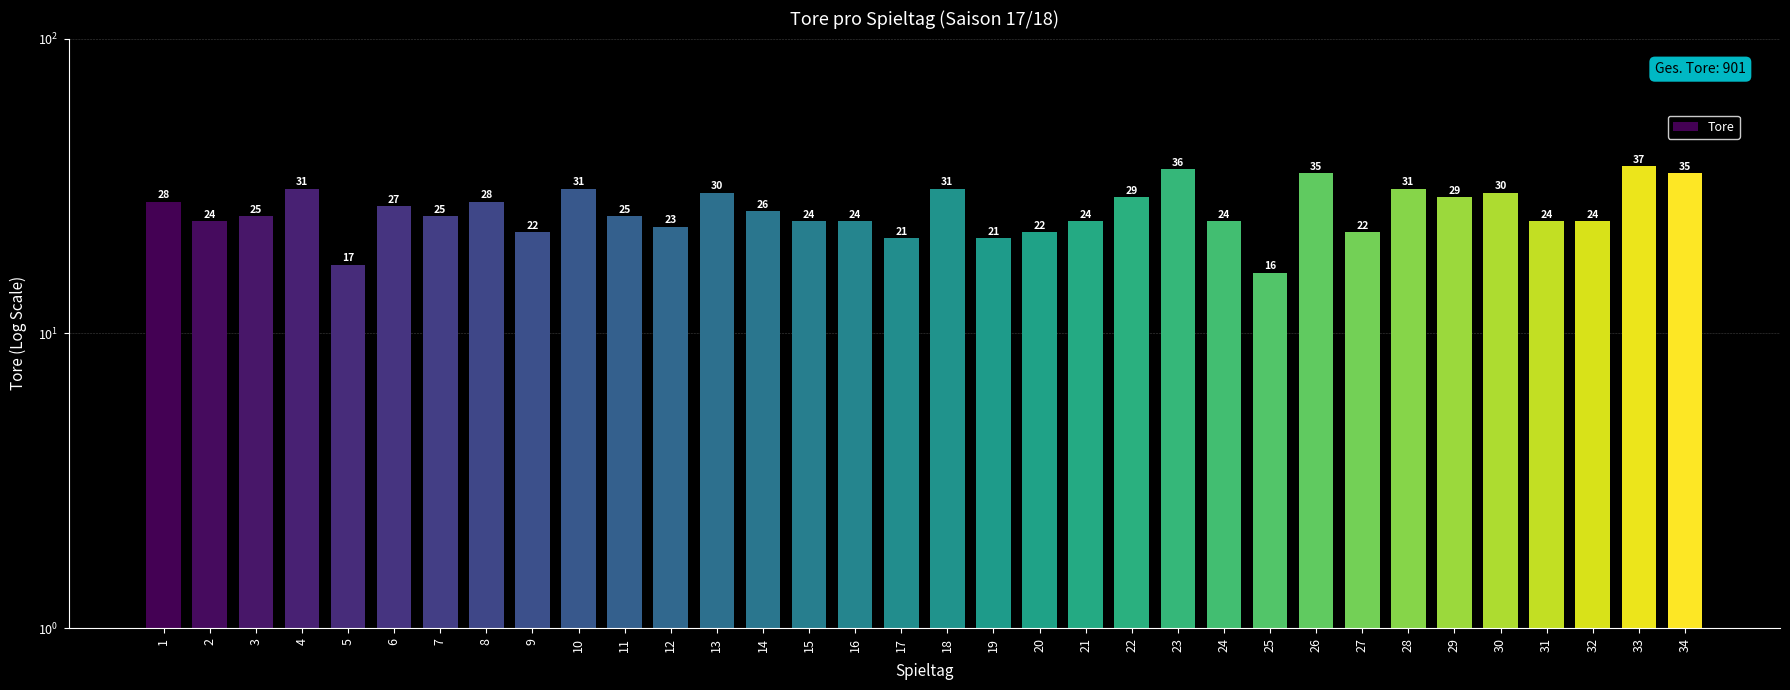

What is the smallest value displayed?

16